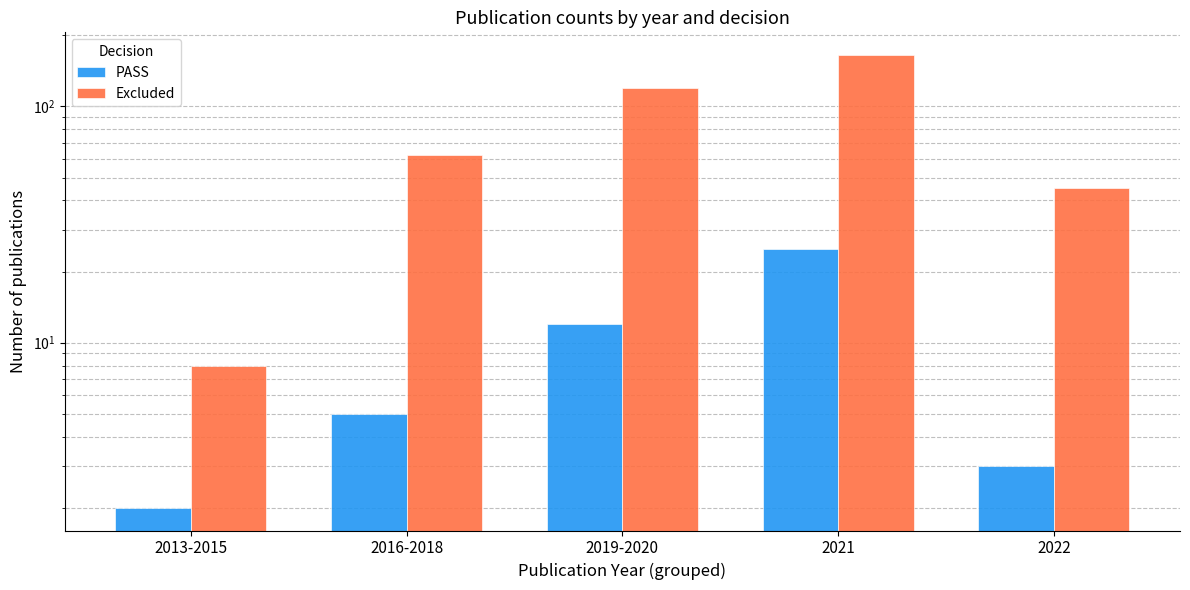

True or false: PASS has a value of 5 at 2022.

False